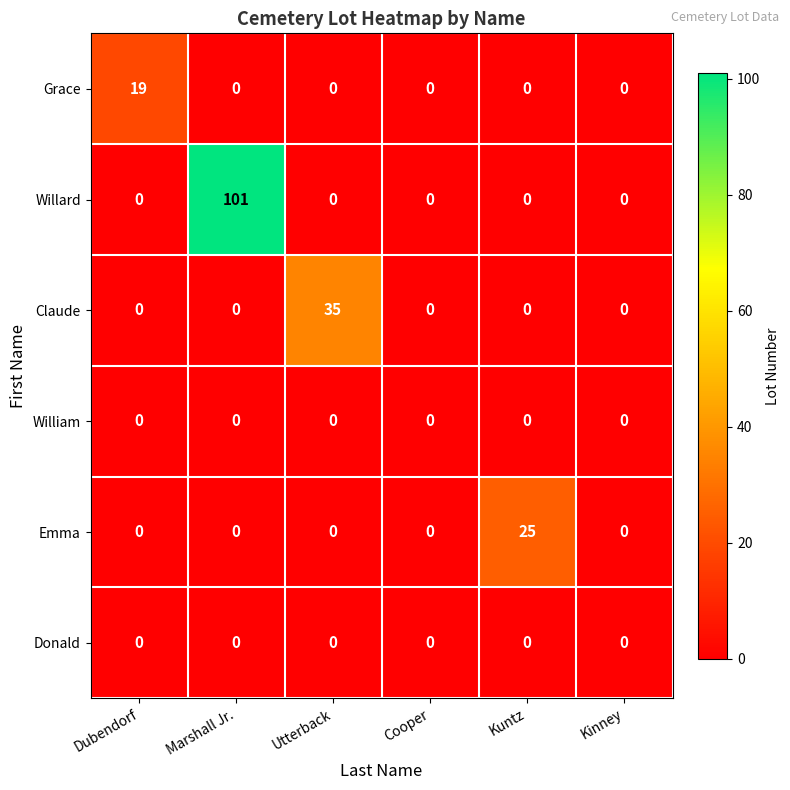

What is the maximum value shown in the chart?

101